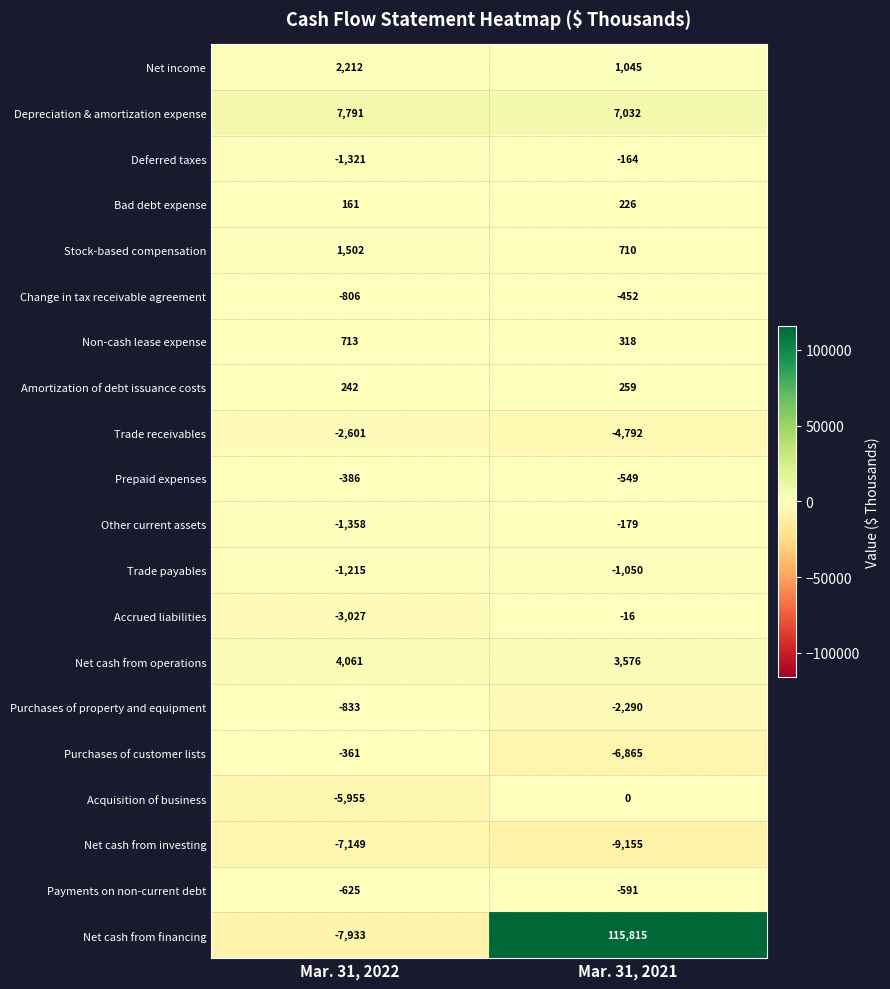

What is the minimum value shown in the chart?

-9155